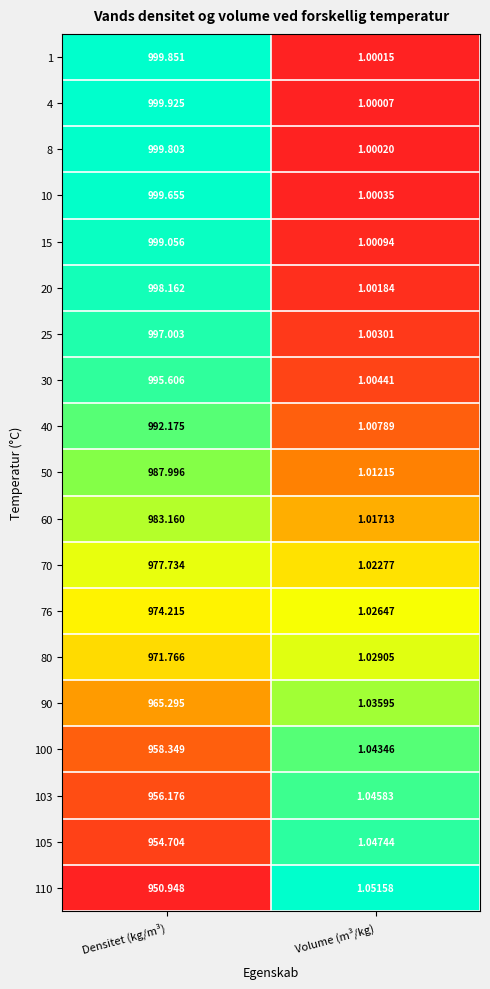

Rank the categories by 30 value from highest to lowest.

Densitet (kg/m³), Volume (m³/kg)